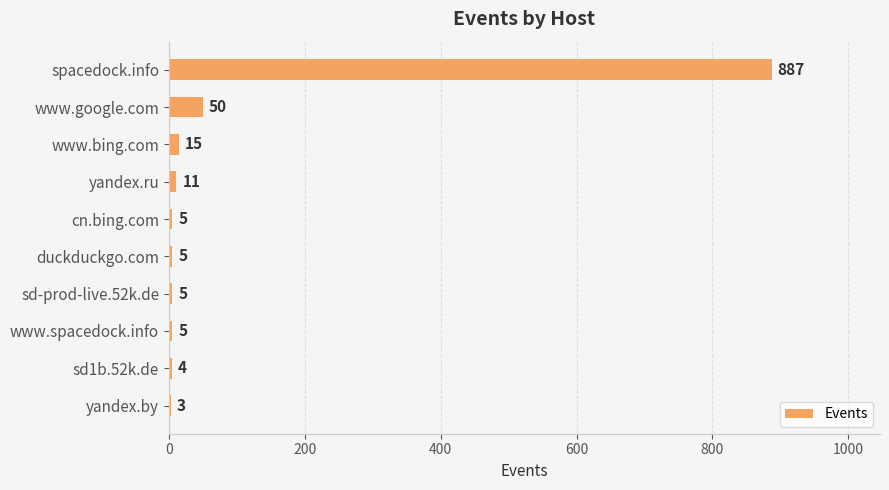

What value does the data have at cn.bing.com?

5